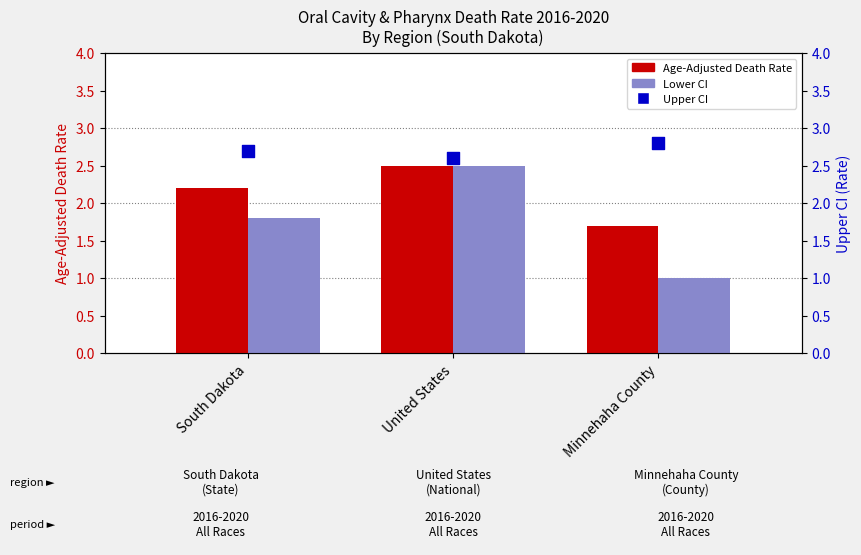

Which series has the largest total across all categories?

Upper CI